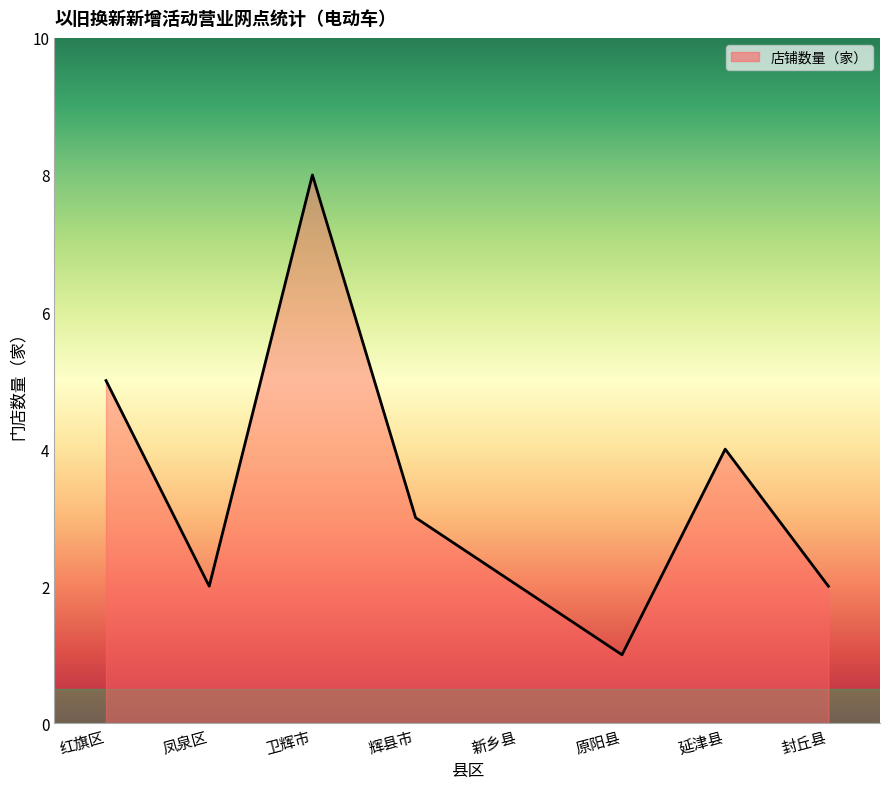

At which label does the data first exceed 3?

红旗区